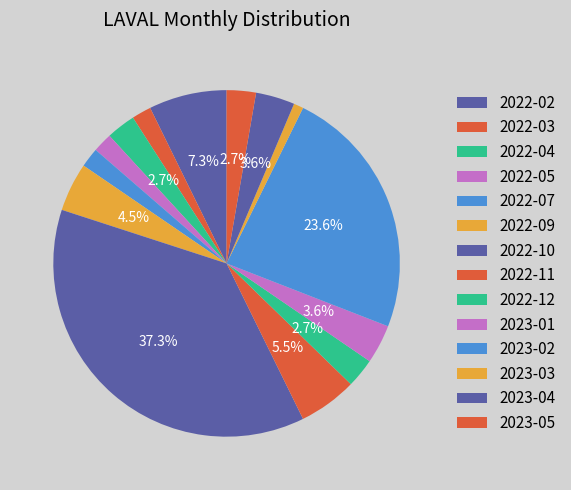

To the nearest percent, what is the difference between the largest and smallest slice percentages?

36%